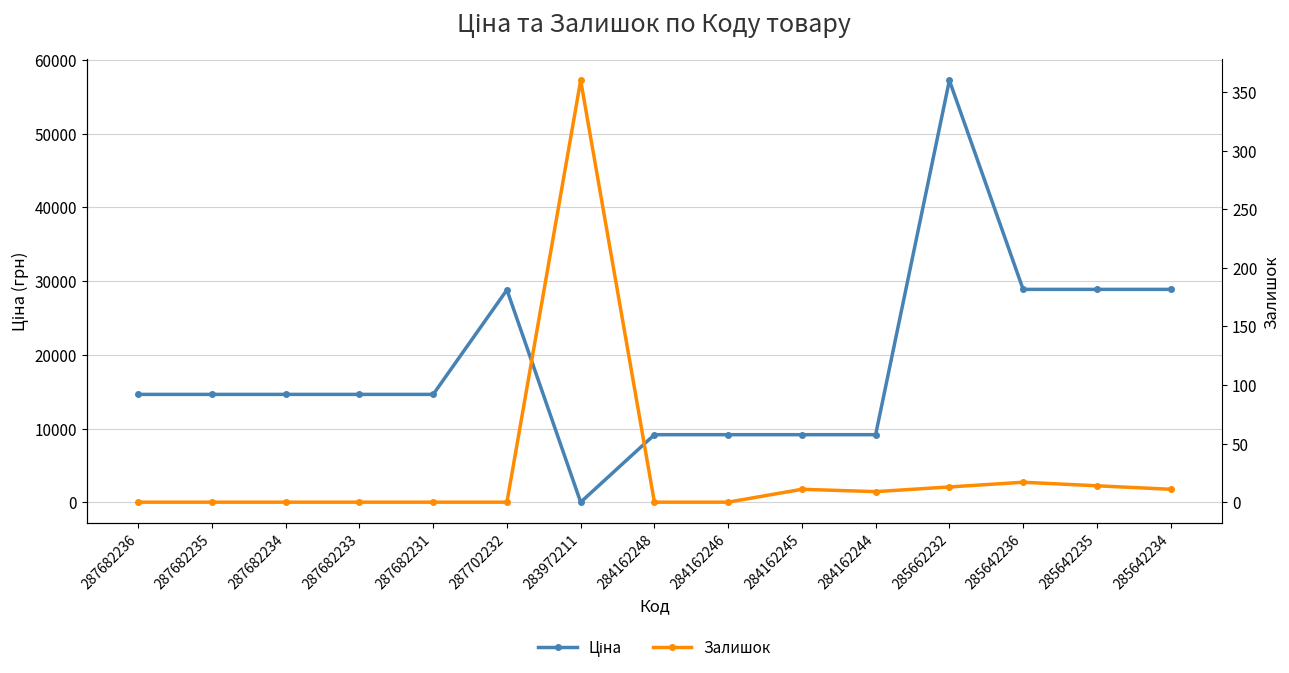

What are all the series names shown in the legend?

Ціна, Залишок